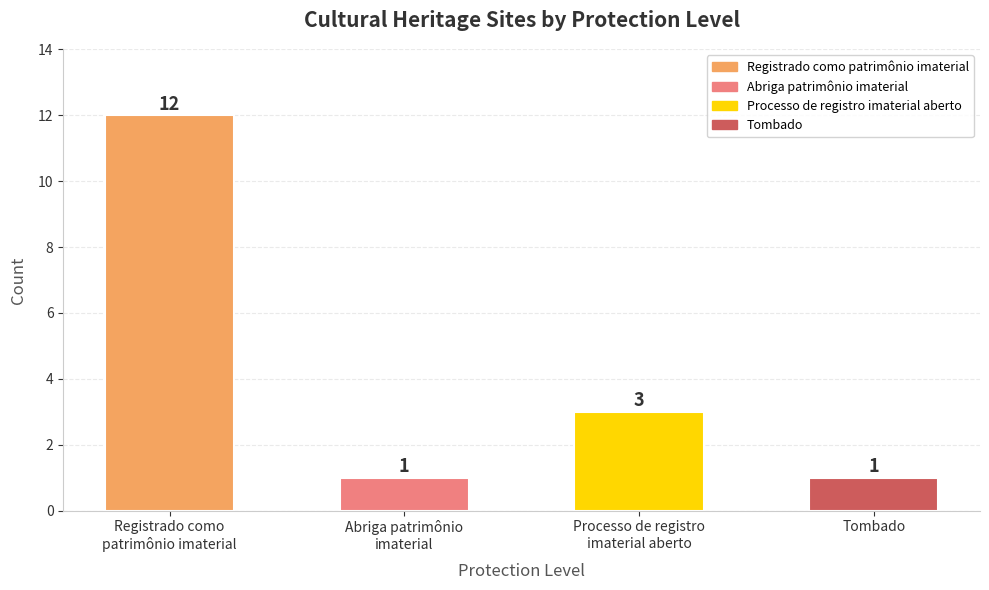

How many categories are shown in the chart?

4